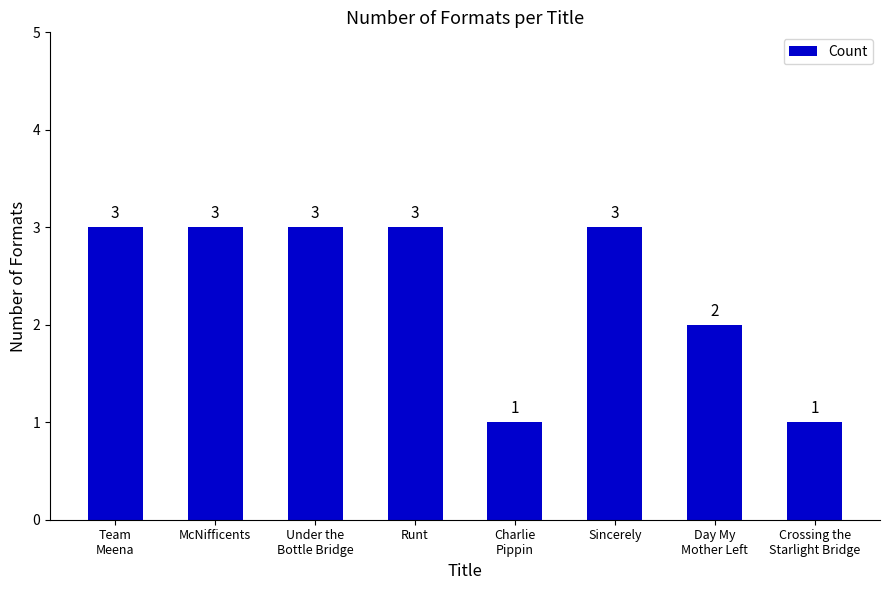

What is the maximum value shown in the chart?

3